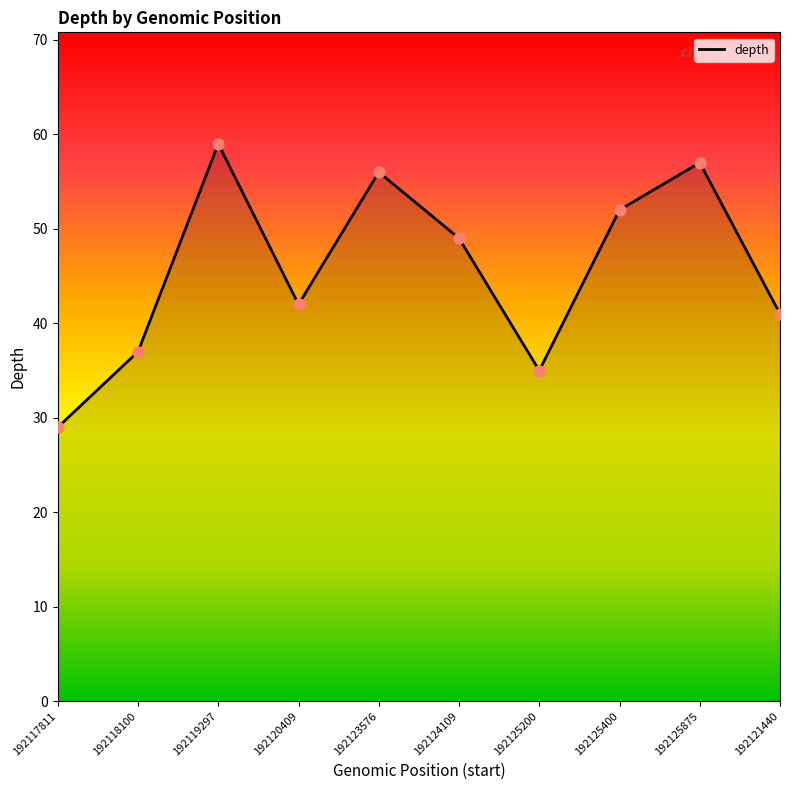

What is the change in value from 192118100 to 192124109?

+12